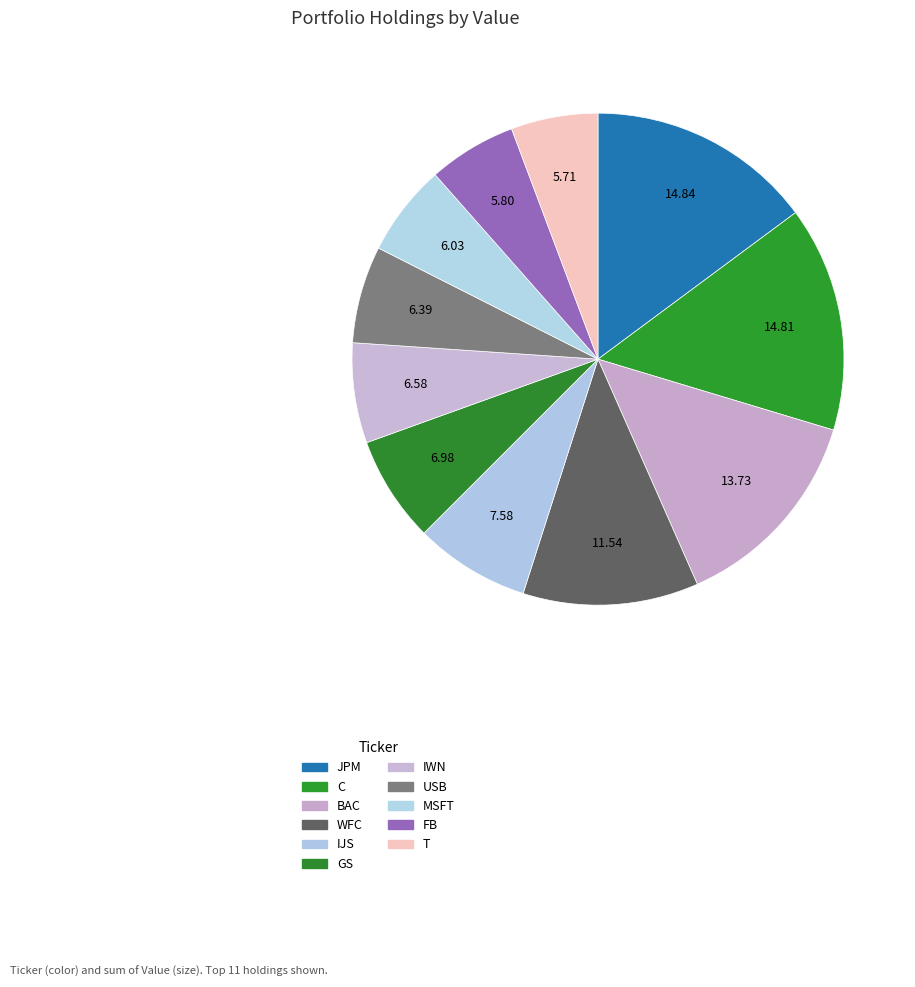

What is the smallest slice in the pie chart?

T